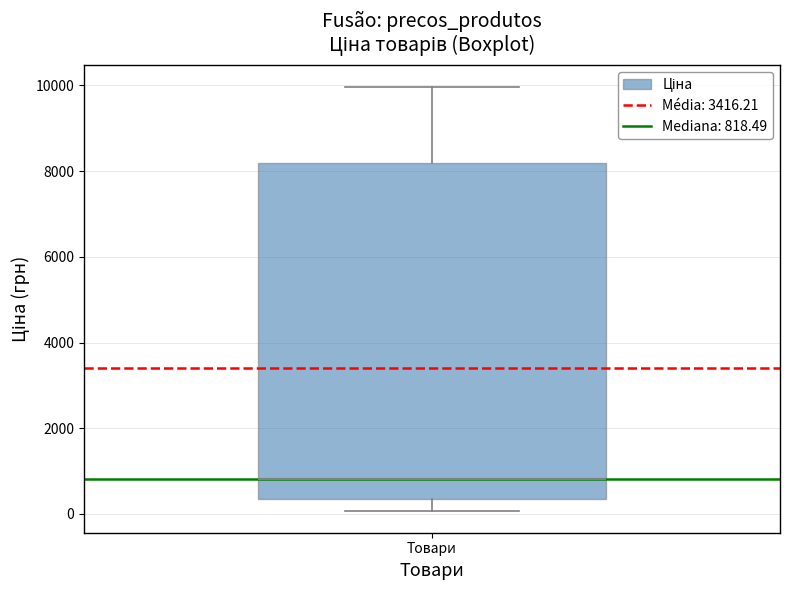

Transcribe this box plot: give where the median line is, the range the box spans, and where the two whiskers end, as read against the y-axis. The values are not printed on the chart, so give them approximately, as read against the axis.

median 800, box 400 to 8200, whiskers 0 to 10000